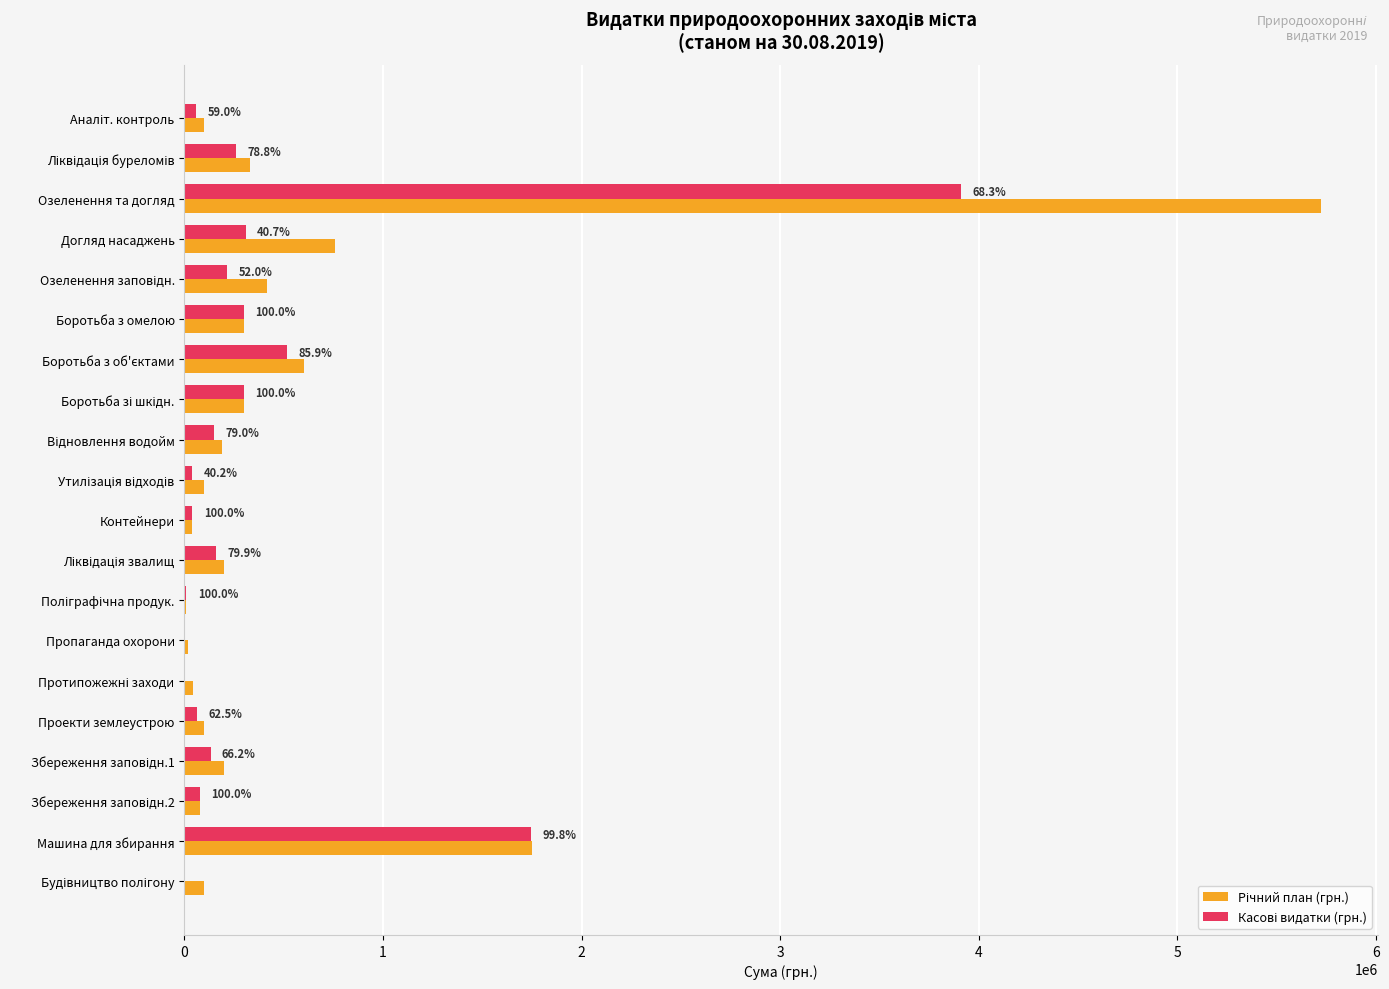

At which category is the sum across all series the highest?

Озеленення та догляд